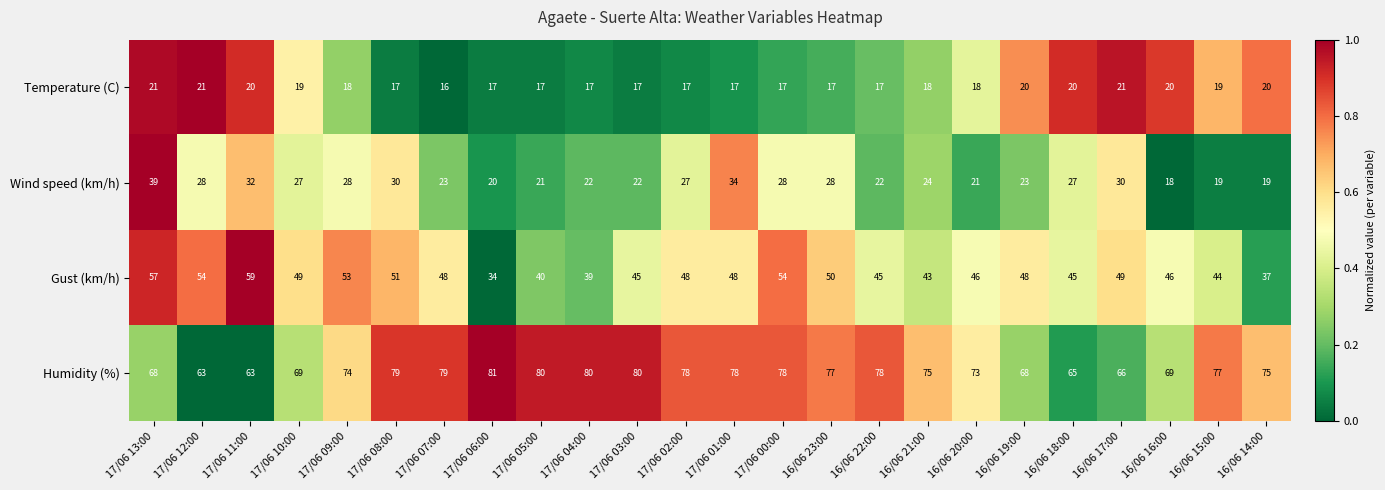

What is the sum of the Wind speed (km/h) values at 16/06 19:00 and 16/06 22:00?

45